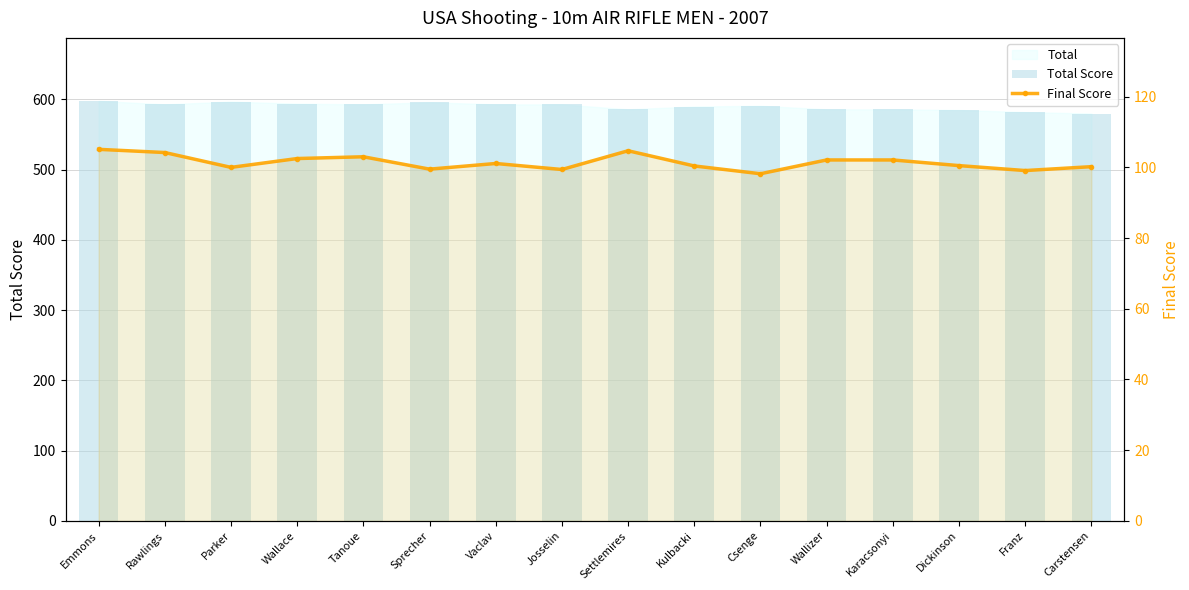

Rank the series by their average value, from lowest to highest.

Final Score, Total Score